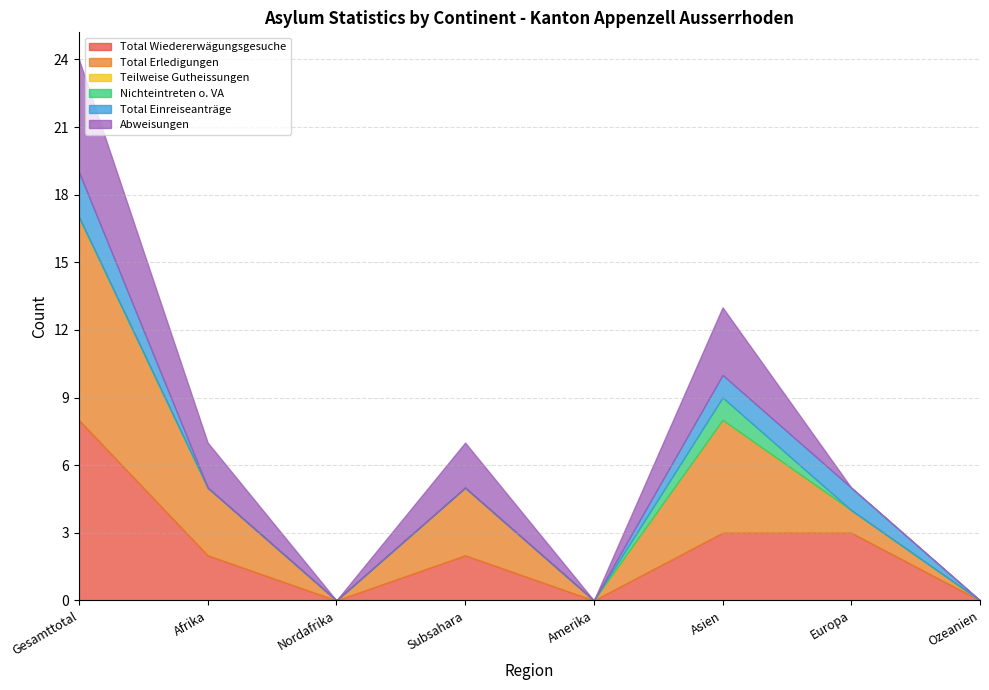

True or false: Nichteintreten o. VA and Abweisungen intersect in this chart.

False